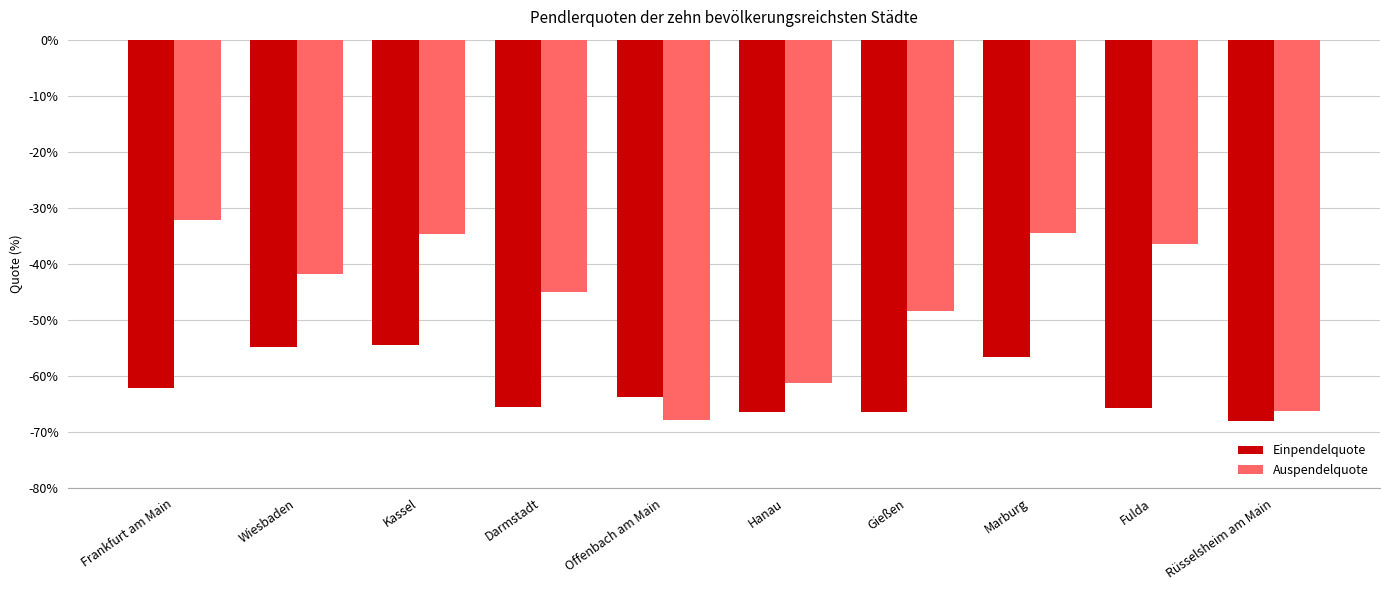

What is the difference between the highest and lowest values at Marburg?

22.2